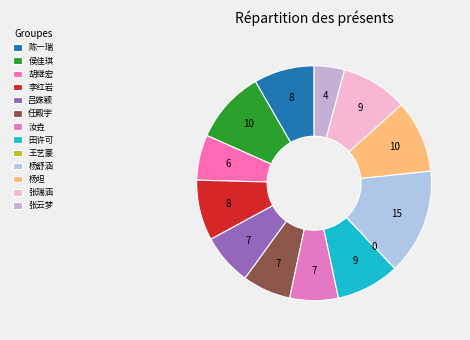

Count the number of slices in the pie.

13